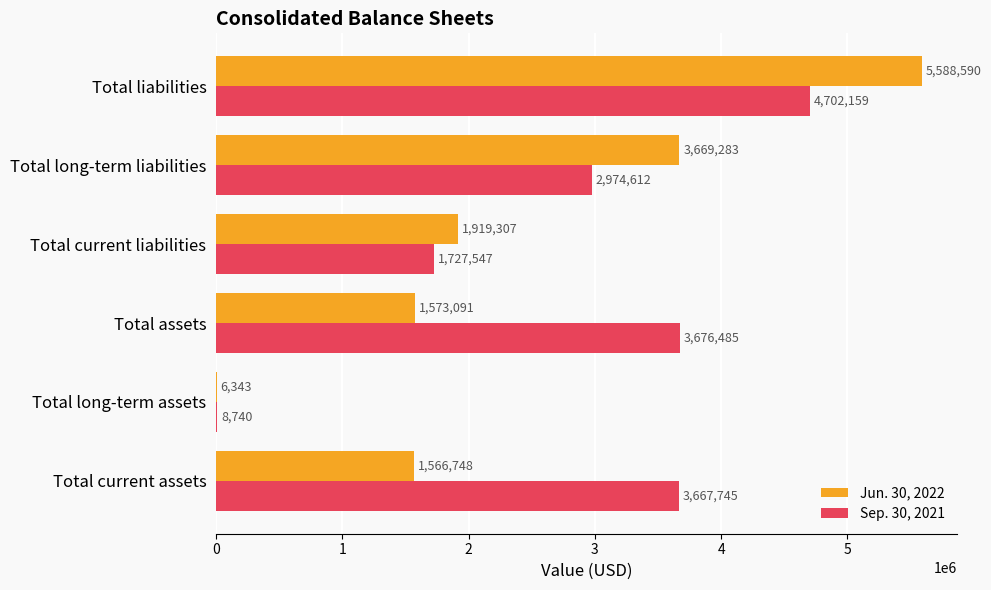

What is the maximum value for Jun. 30, 2022?

5588590